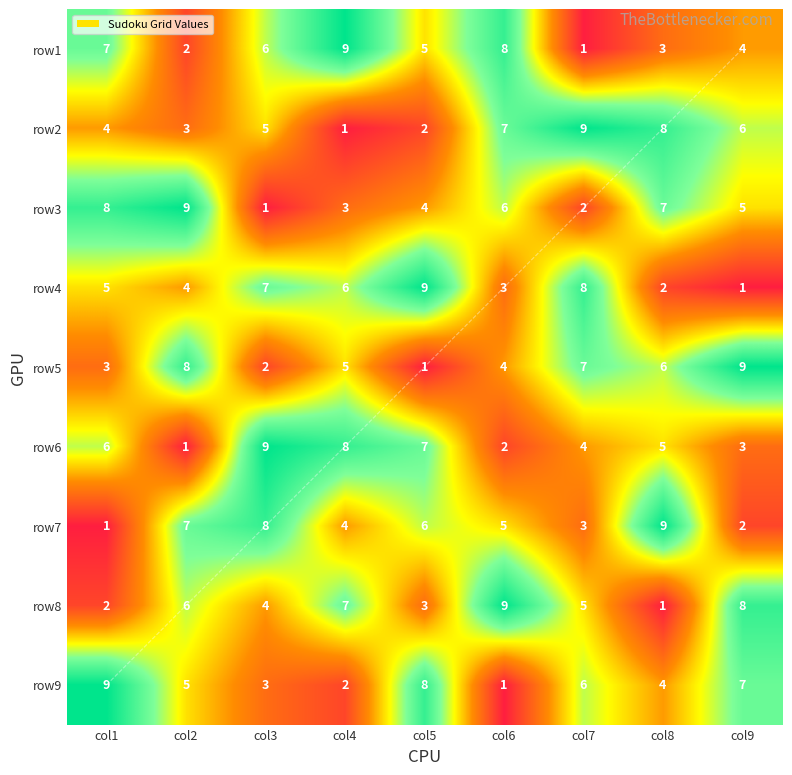

List the labels in order of row2 value, smallest first.

col4, col5, col2, col1, col3, col9, col6, col8, col7